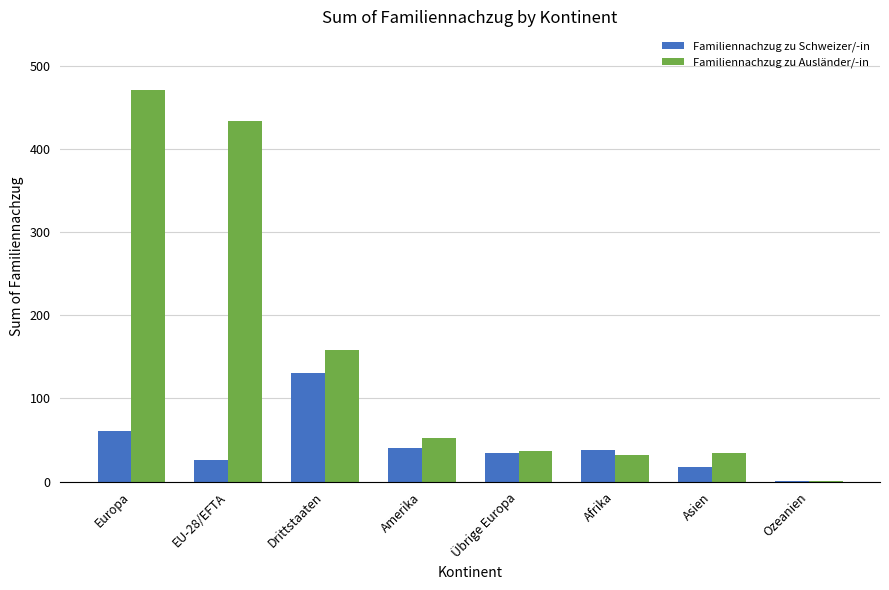

What is the total value across all series at Amerika?

93